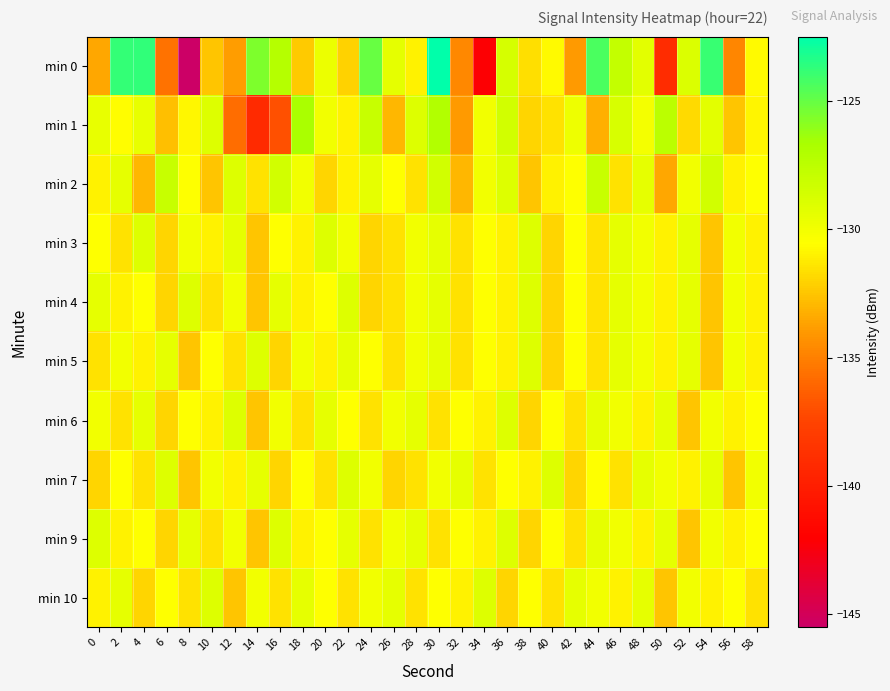

What is the total value across all series at 12?

-1312.2